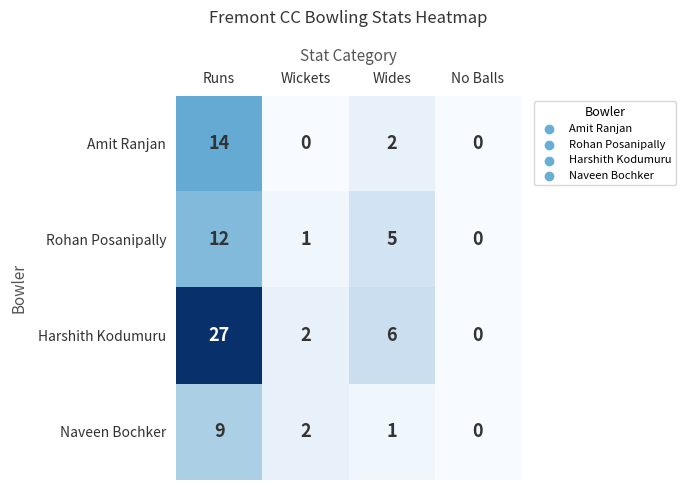

Count the Amit Ranjan values in the range 0 to 14.

4